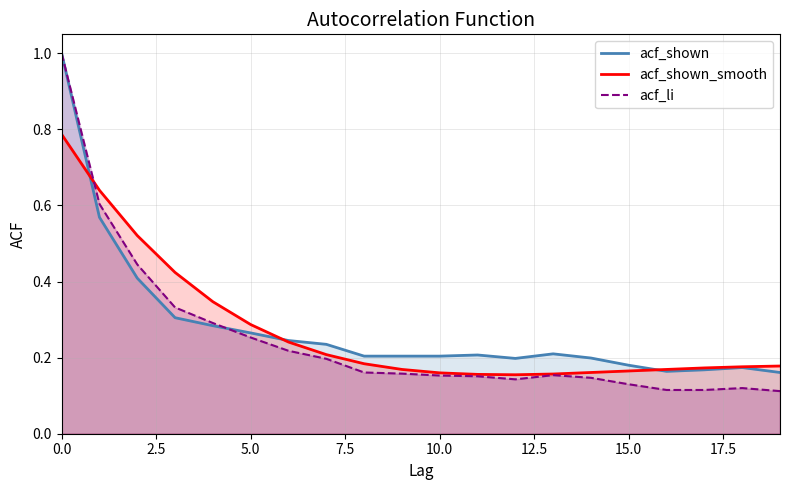

At 17, list the series in order from smallest to largest.

acf_li, acf_shown, acf_shown_smooth